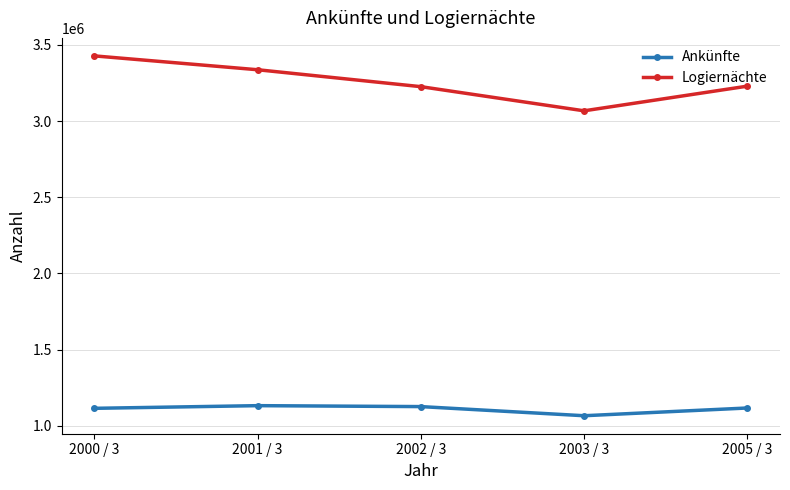

Is this an area chart (filled region under the line)?

No